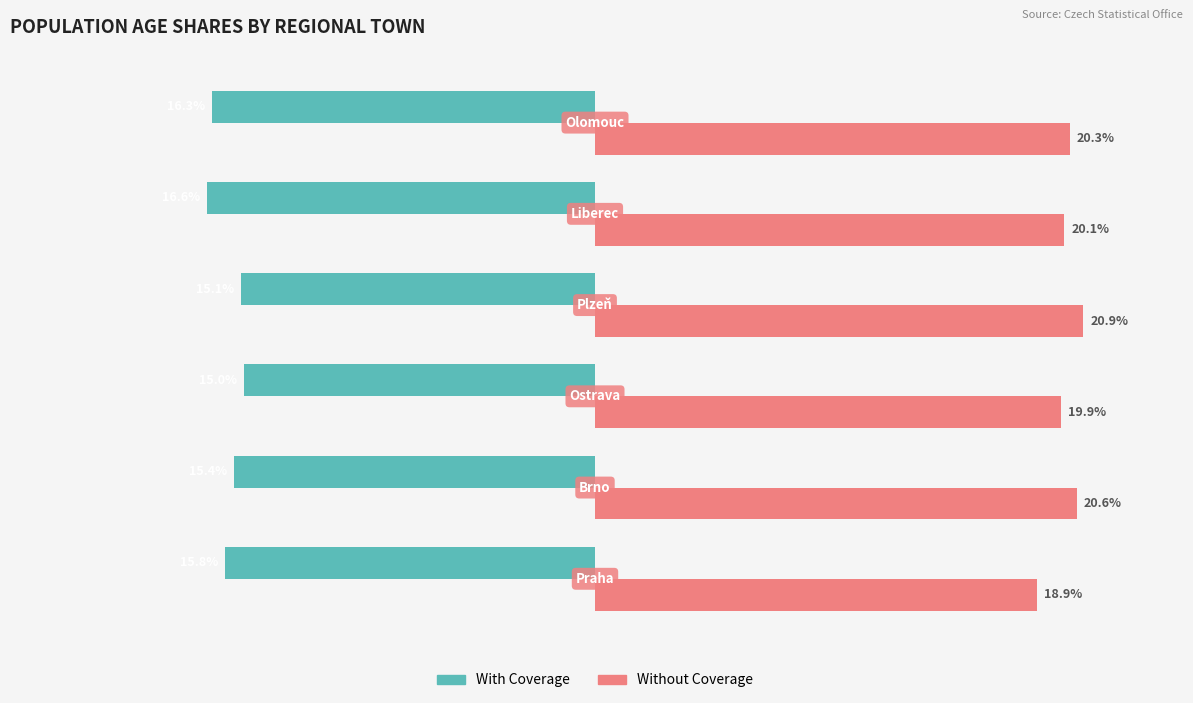

Which series has the largest range (max minus min)?

Without Coverage